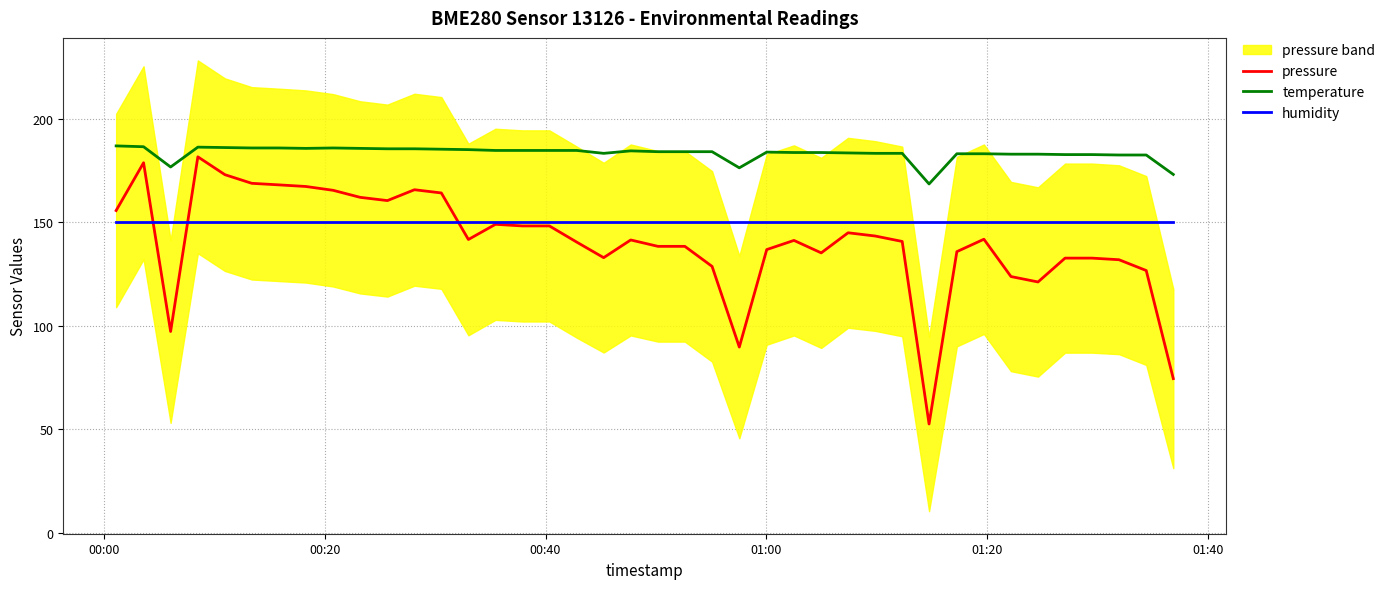

True or false: humidity and temperature intersect in this chart.

False